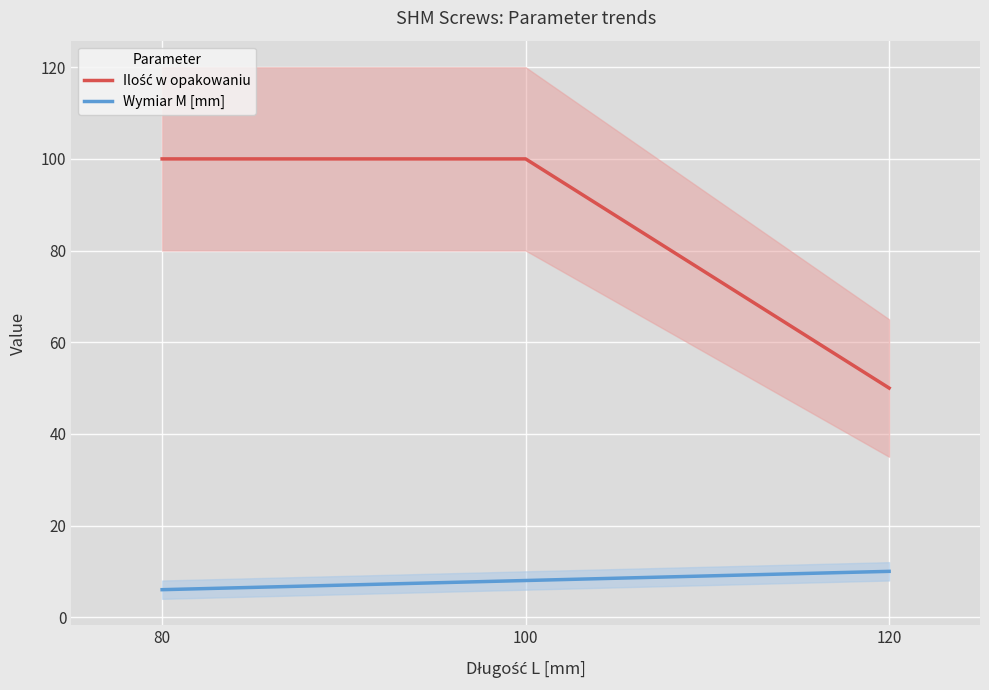

Reading left to right, what are all the values shown in this chart?

Ilość w opakowaniu: 80=100	100=100	120=50
Wymiar M [mm]: 80=6	100=8	120=10